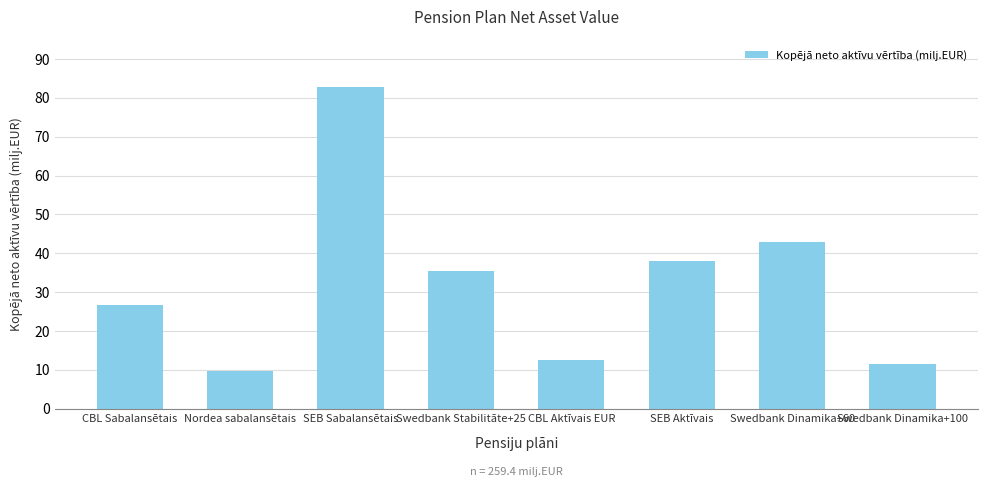

What position from the left is Swedbank Dinamika+60?

7